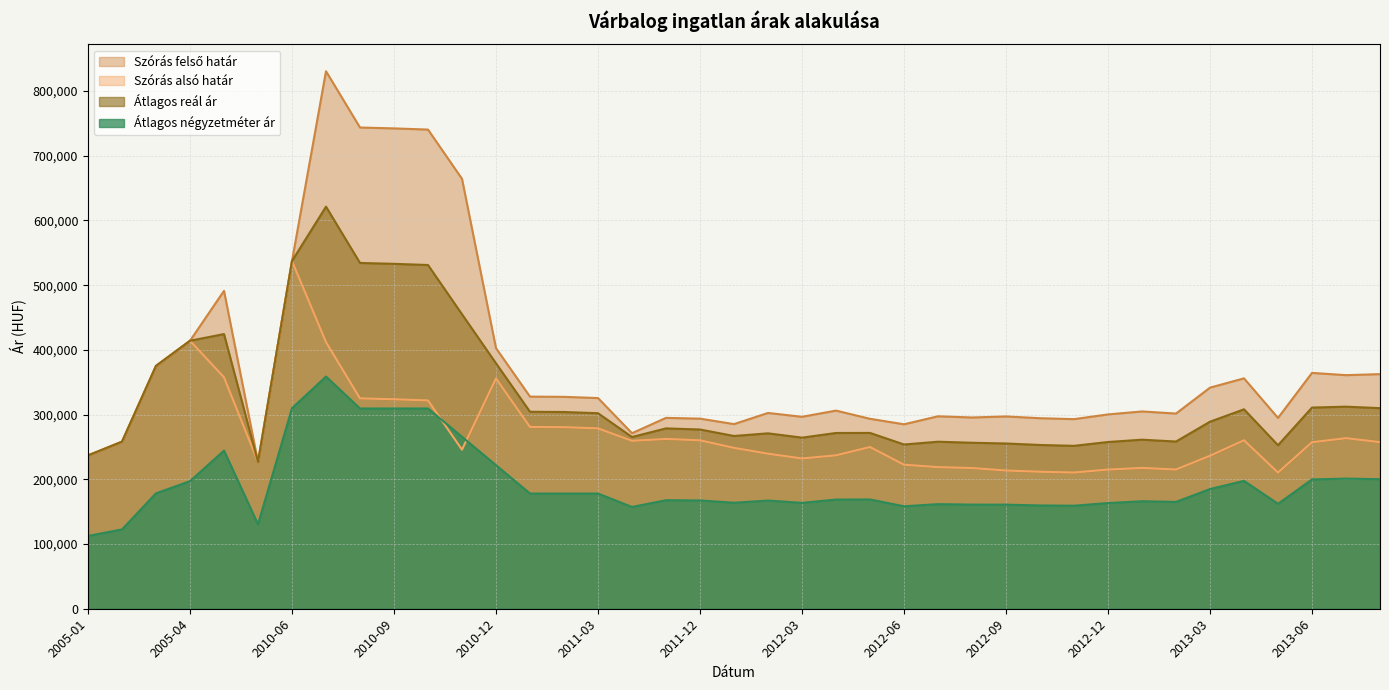

At which label does Átlagos négyzetméter ár first exceed 168736?

2005-03